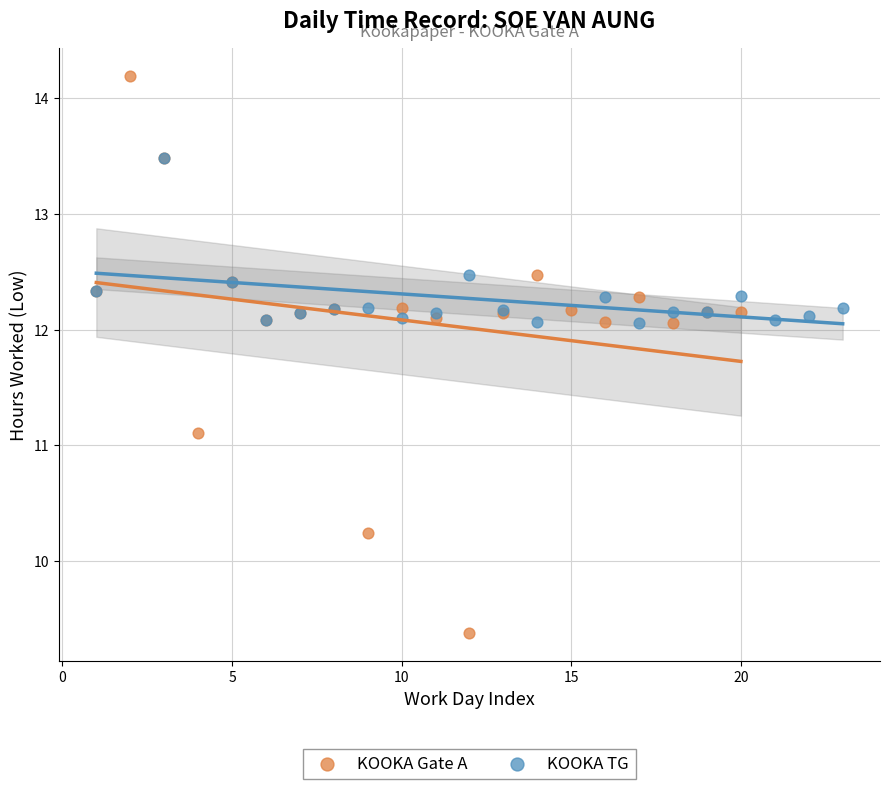

Which series has the largest Y range (max minus min)?

KOOKA Gate A